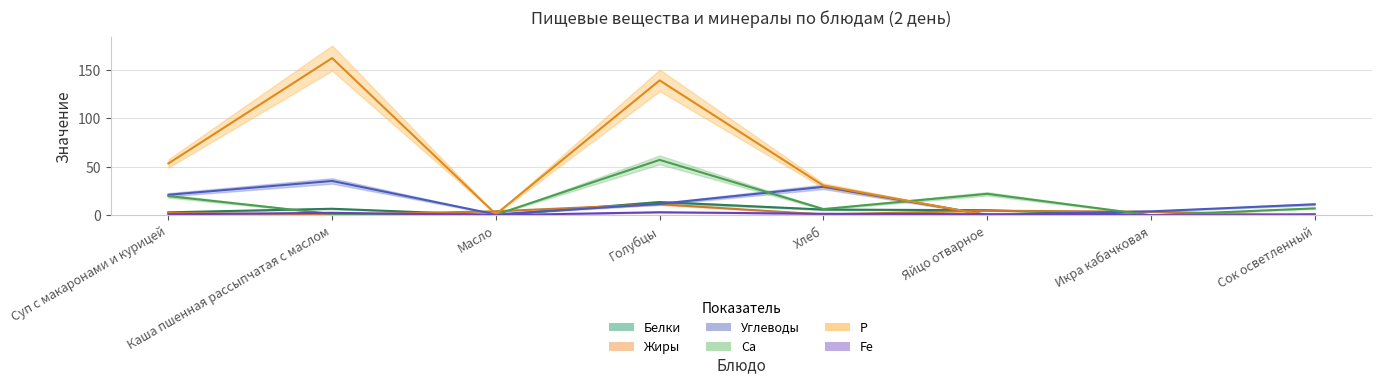

What position from the left is Каша пшенная рассыпчатая с маслом?

2